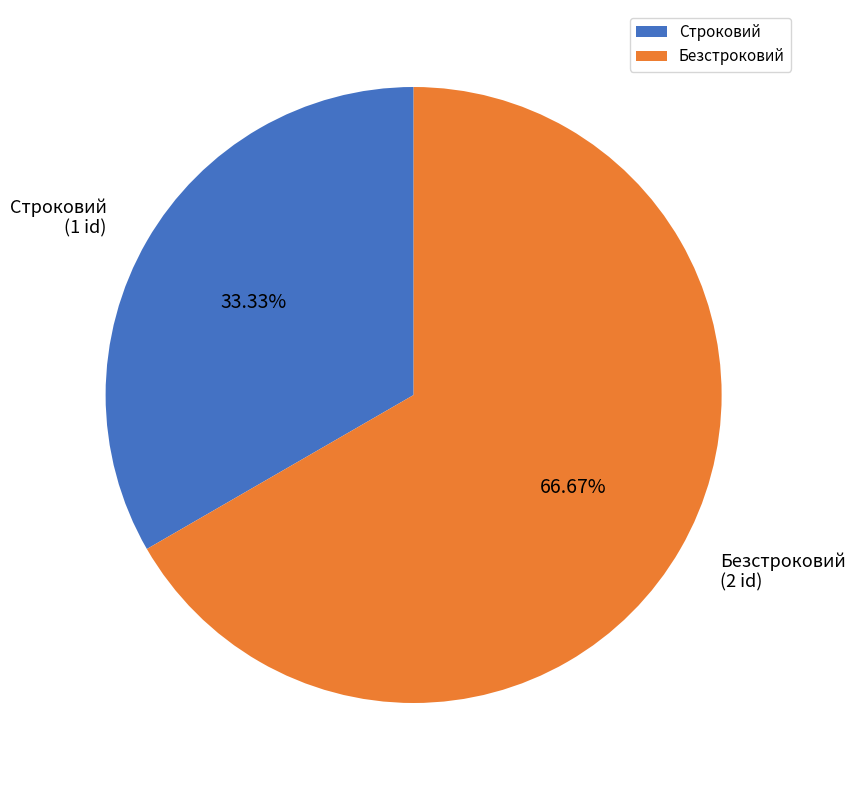

What is the total percentage of Строковий and Безстроковий?

100.0%